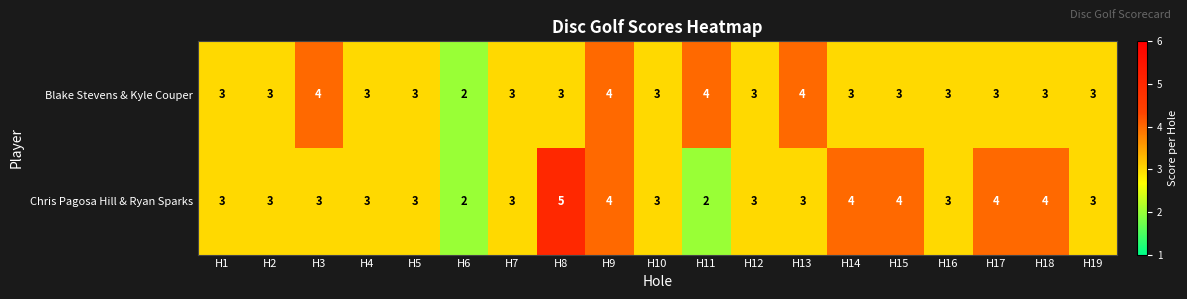

Rank the series by their maximum value, from lowest to highest.

Blake Stevens & Kyle Couper, Chris Pagosa Hill & Ryan Sparks